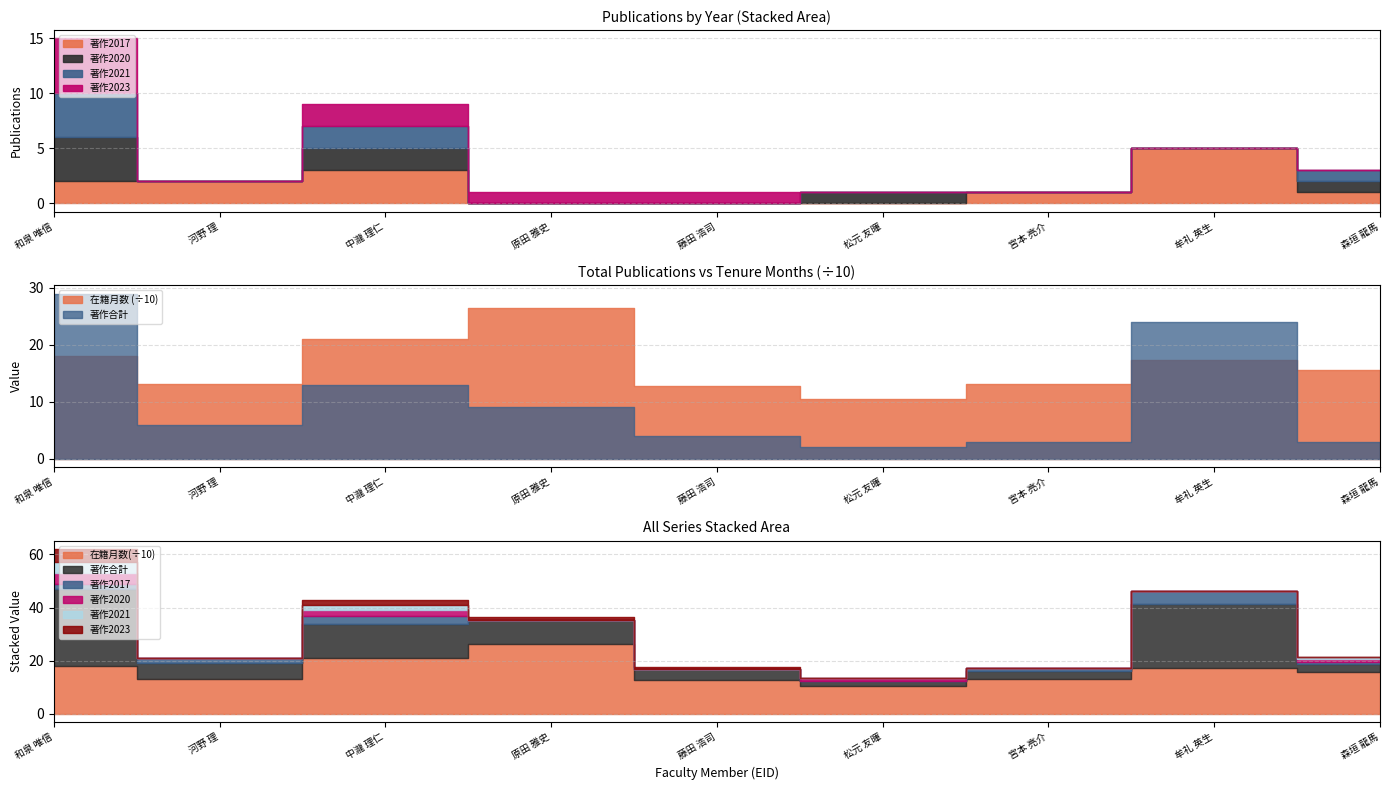

What is the difference between the second highest and second lowest values in the 著作2023 series?

2